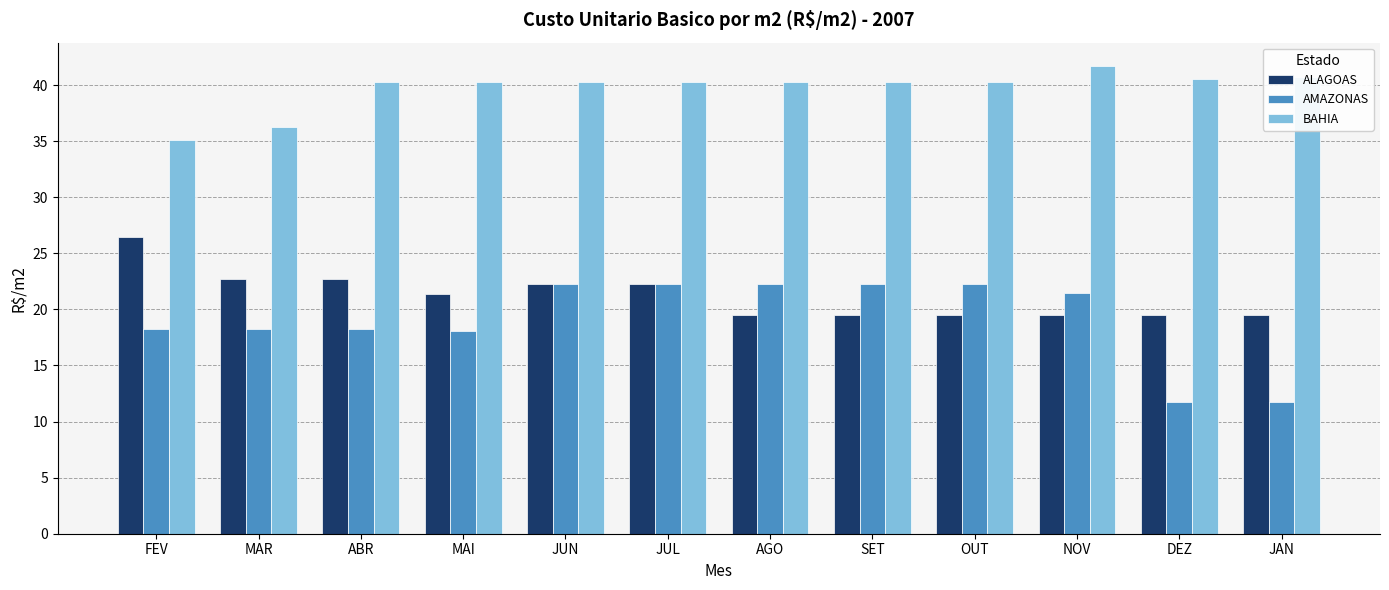

What is the difference between the highest and lowest values at ABR?

22.1